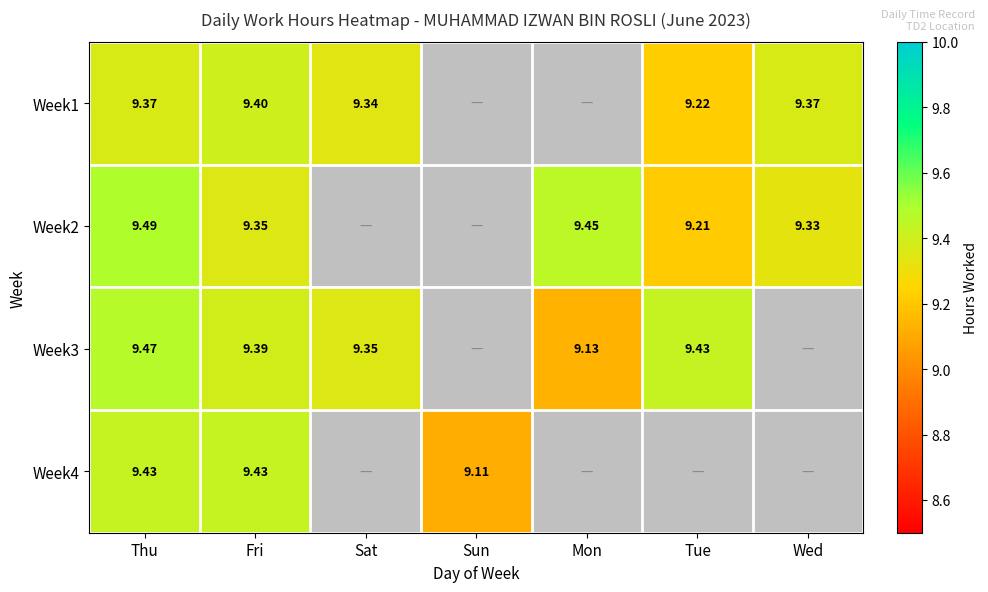

The Week2 series shows 9.3 at Fri. True or false?

True